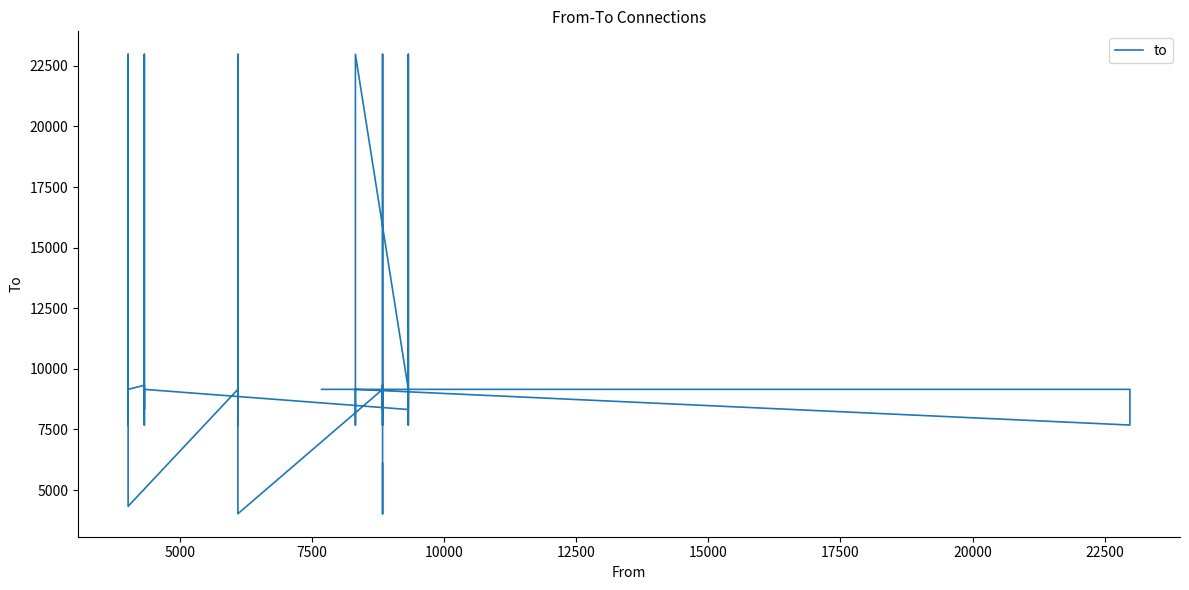

What is the difference between the maximum and minimum values?

18956